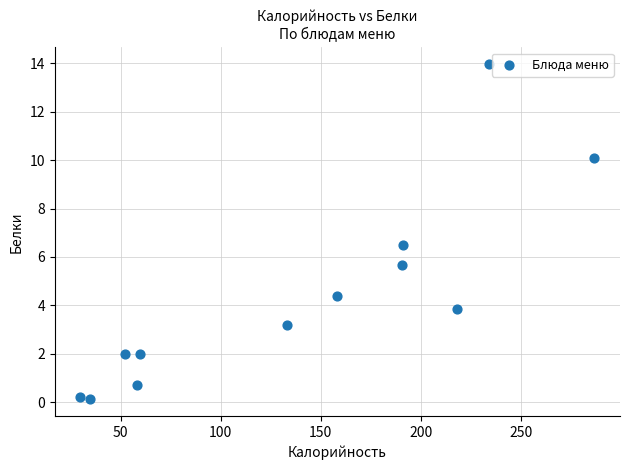

What Y value in the scatter plot is closest to 7?

6.5